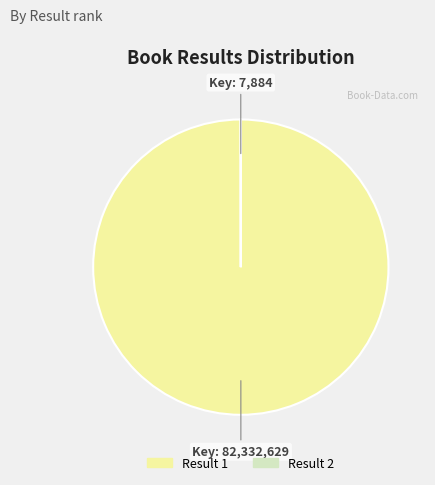

Rank the categories by value from highest to lowest.

1, 2